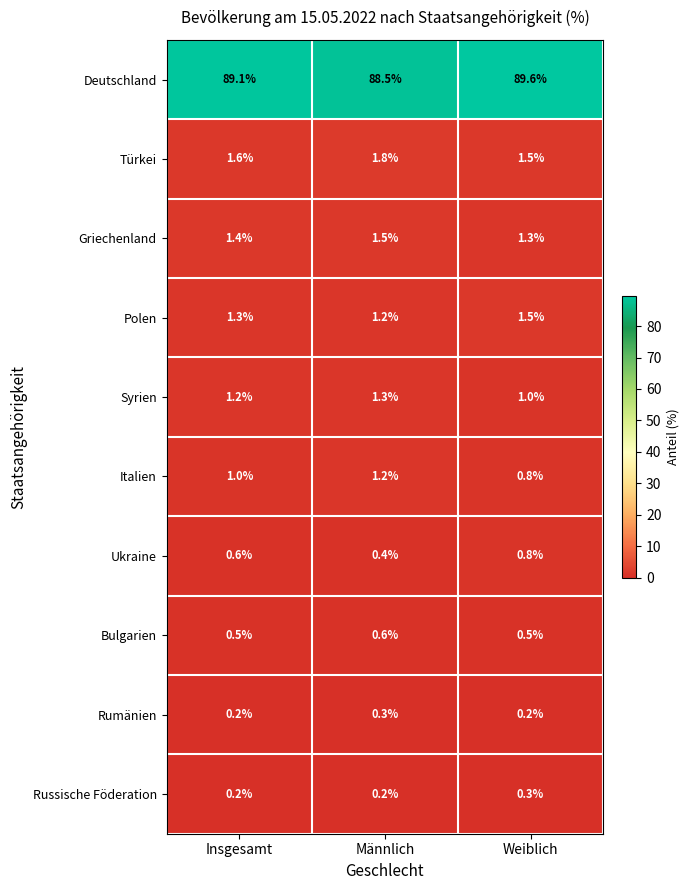

Which series has the largest range (max minus min)?

Deutschland